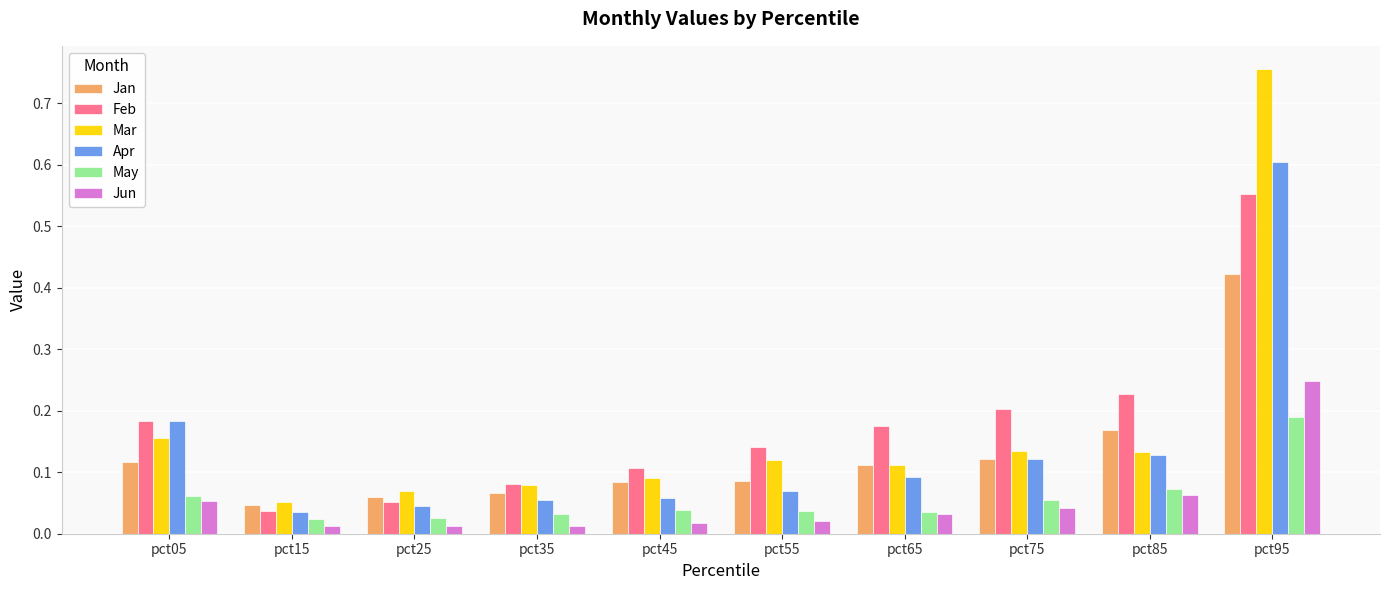

At which category is the sum across all series the highest?

pct95